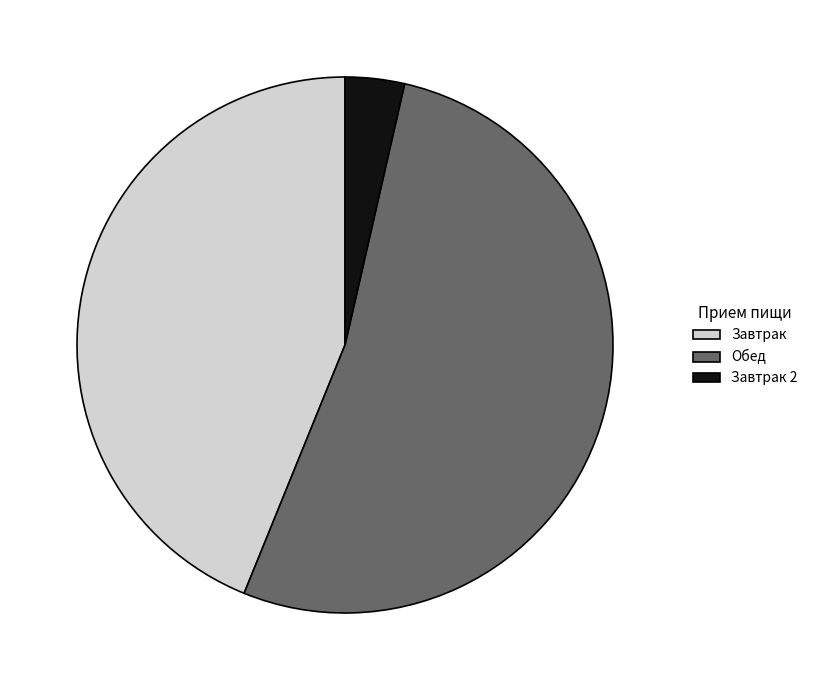

Is there any slice that represents more than half of the pie?

Yes